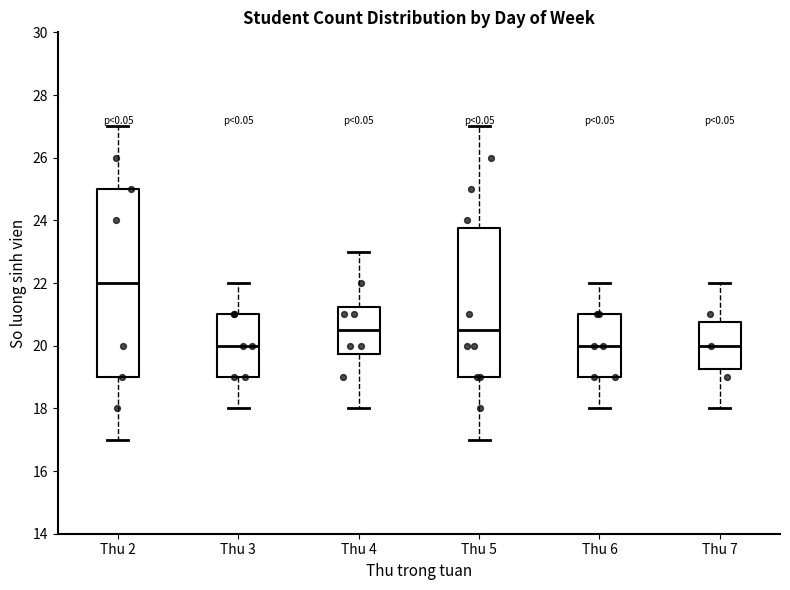

Which box has the highest median line?

Thu 2